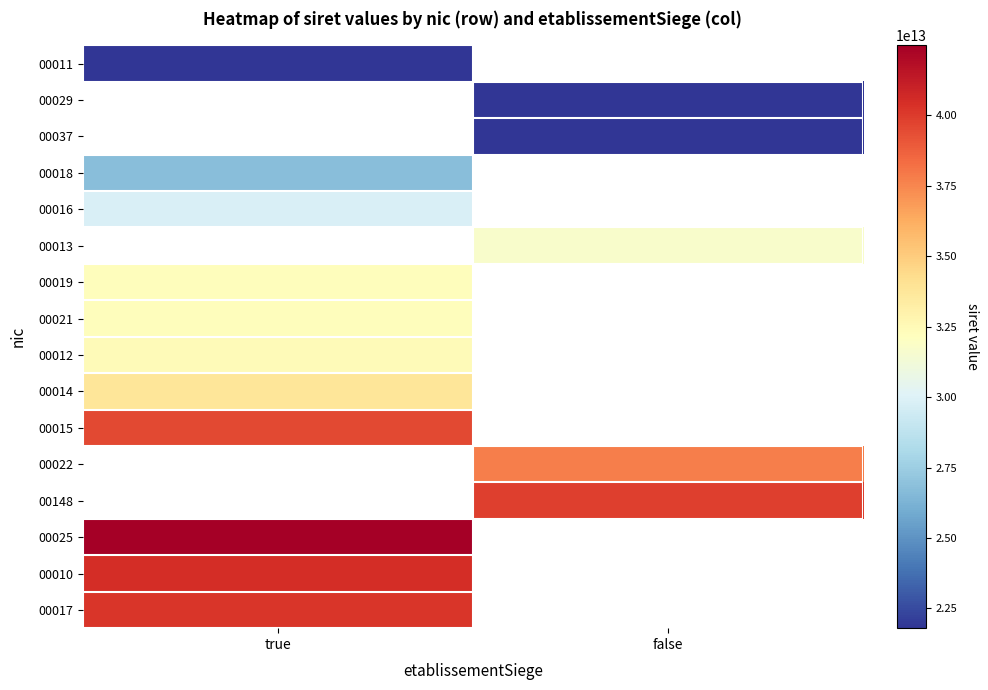

How many positive values does the 00017 series have?

1